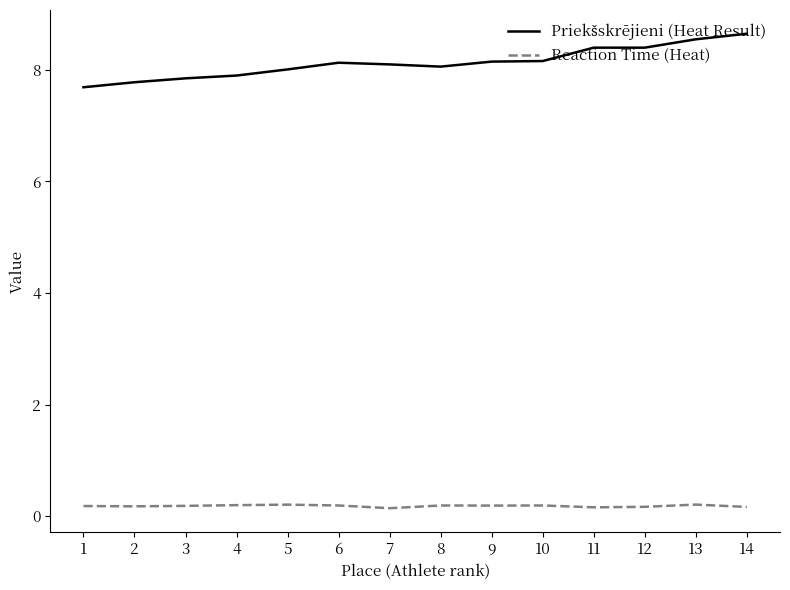

The value of Reaction Time (Heat) at 2 is 0.2. True or false?

True